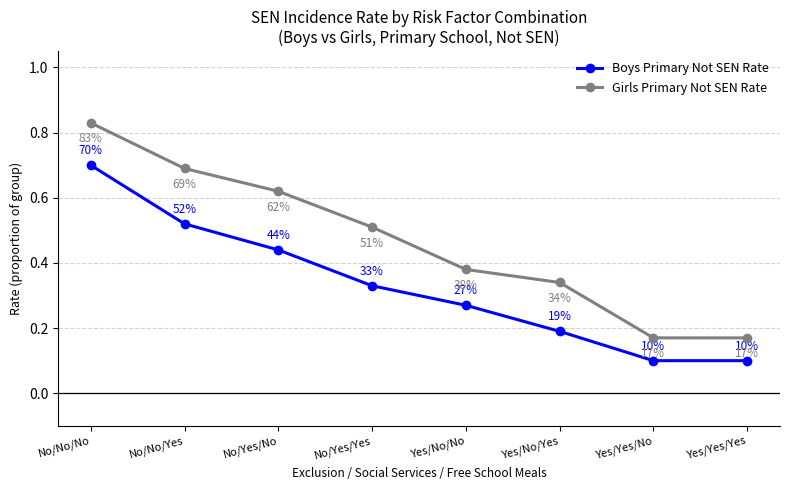

How many Girls Primary Not SEN Rate values are between 0 and 1?

8